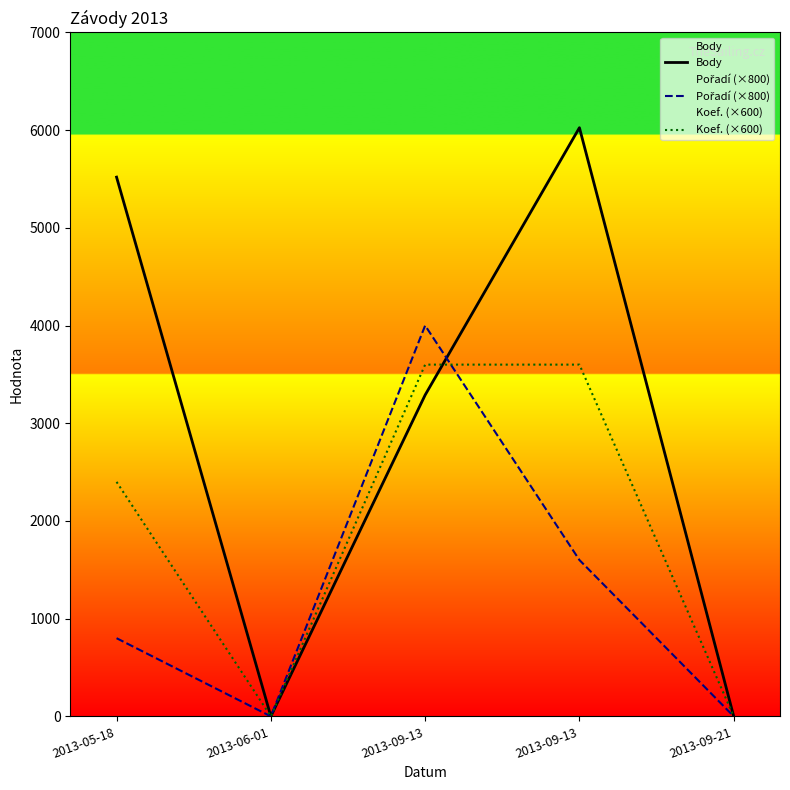

Reading left to right, transcribe all the data shown in this chart.

Body: 2013-05-18=5519	2013-06-01=0	2013-09-13=3289	2013-09-13=6025	2013-09-21=0
Pořadí (×800): 2013-05-18=800	2013-06-01=0	2013-09-13=4000	2013-09-13=1600	2013-09-21=0
Koef. (×600): 2013-05-18=2400	2013-06-01=0	2013-09-13=3600	2013-09-13=3600	2013-09-21=0